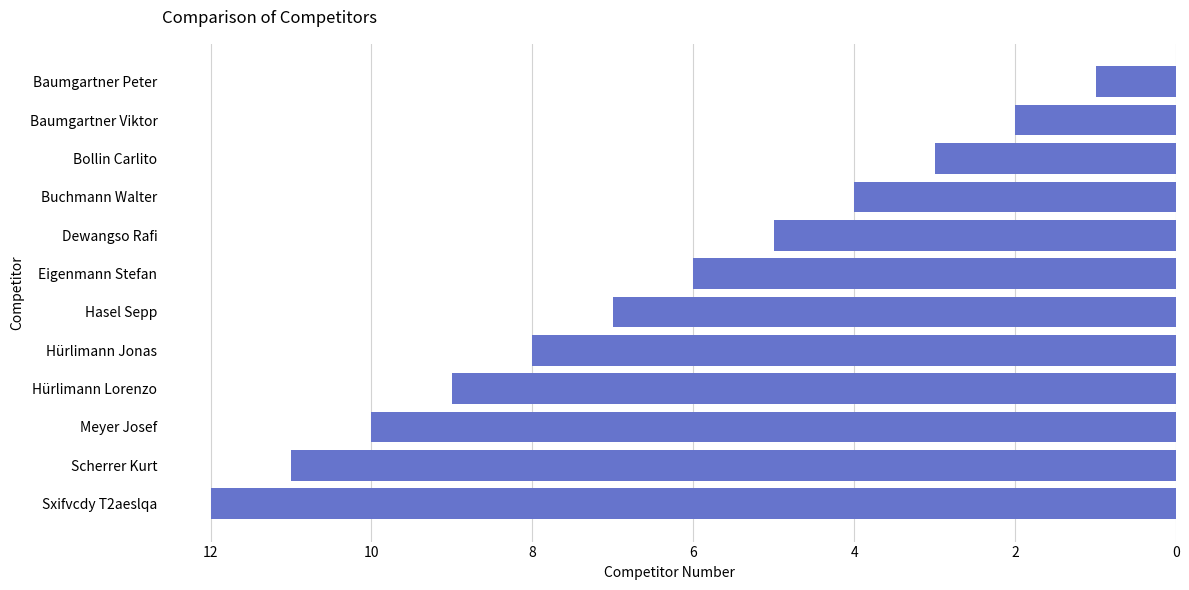

List the labels in order of value, smallest first.

Baumgartner Peter, Baumgartner Viktor, Bollin Carlito, Buchmann Walter, Dewangso Rafi, Eigenmann Stefan, Hasel Sepp, Hürlimann Jonas, Hürlimann Lorenzo, Meyer Josef, Scherrer Kurt, Sxifvcdy T2aeslqa